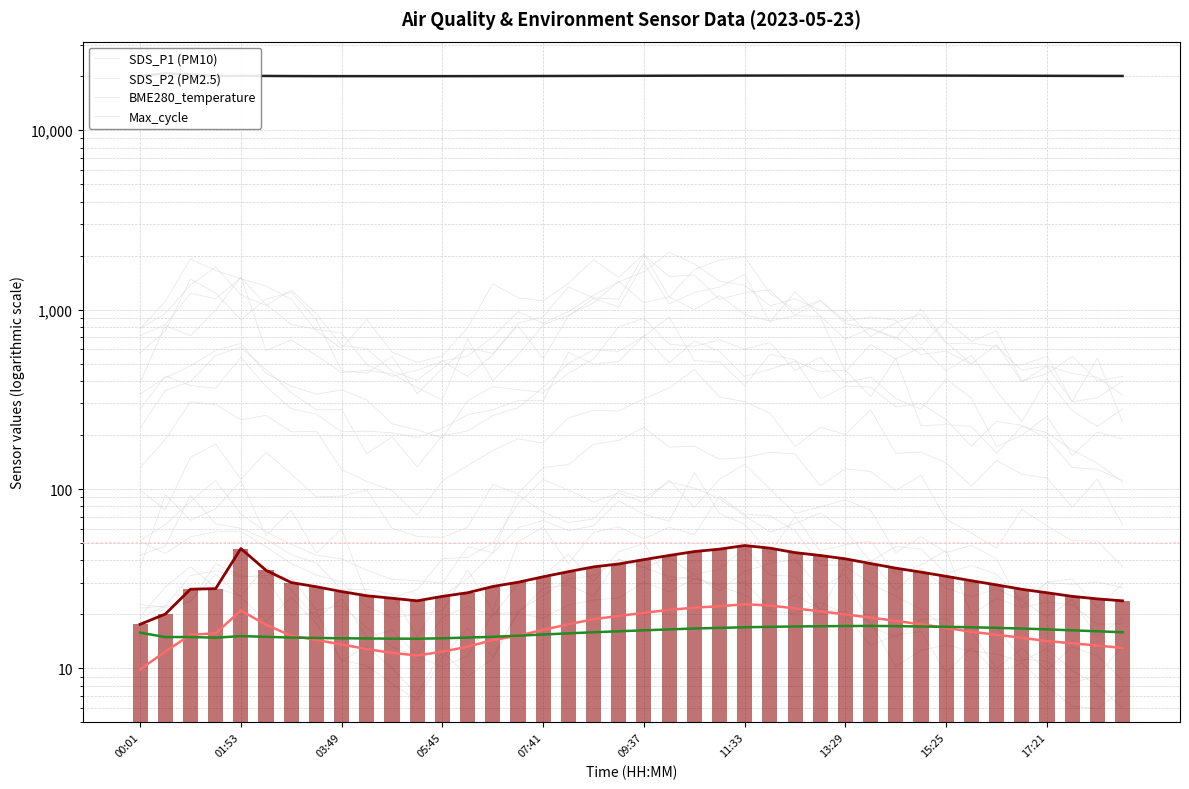

Are the bars grouped side by side (vs. stacked)?

Yes